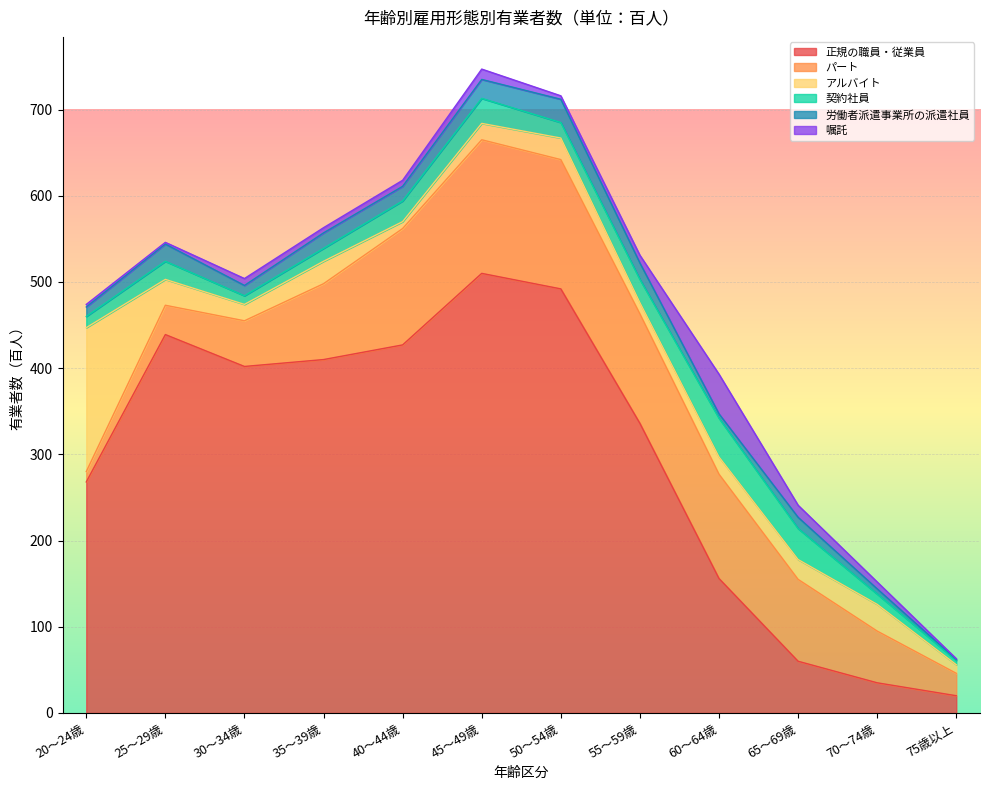

What value does the アルバイト series have at 55～59歳, to the nearest 5?

15